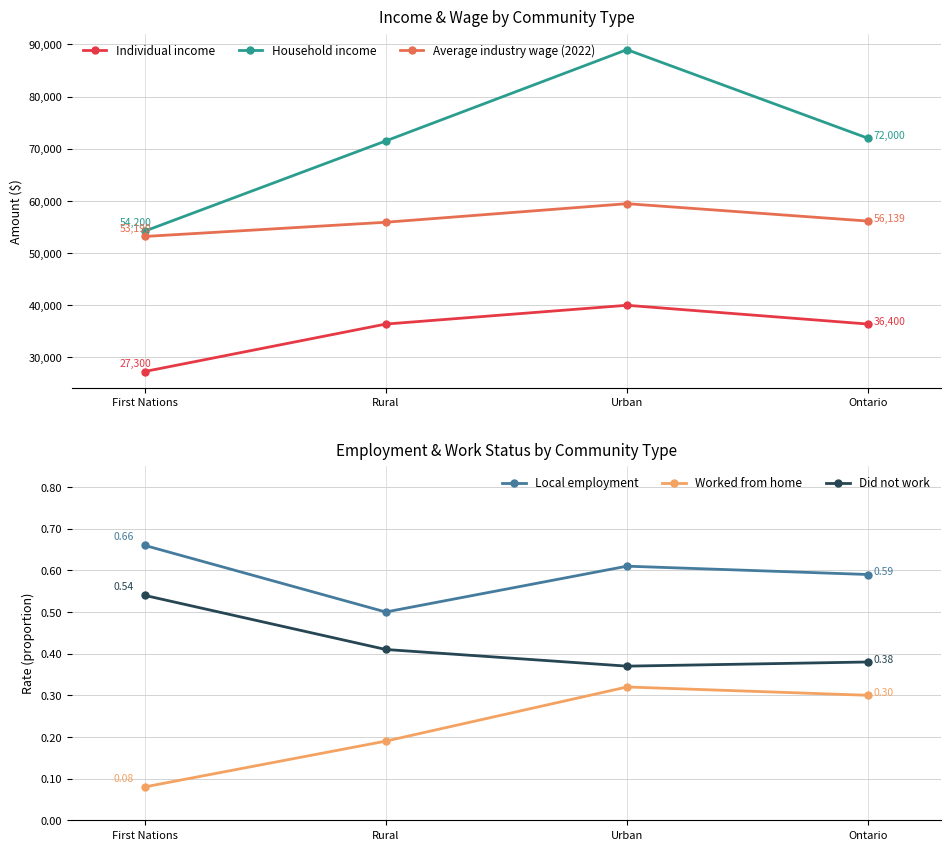

Where is Household income nearest to the value 71600?

Rural